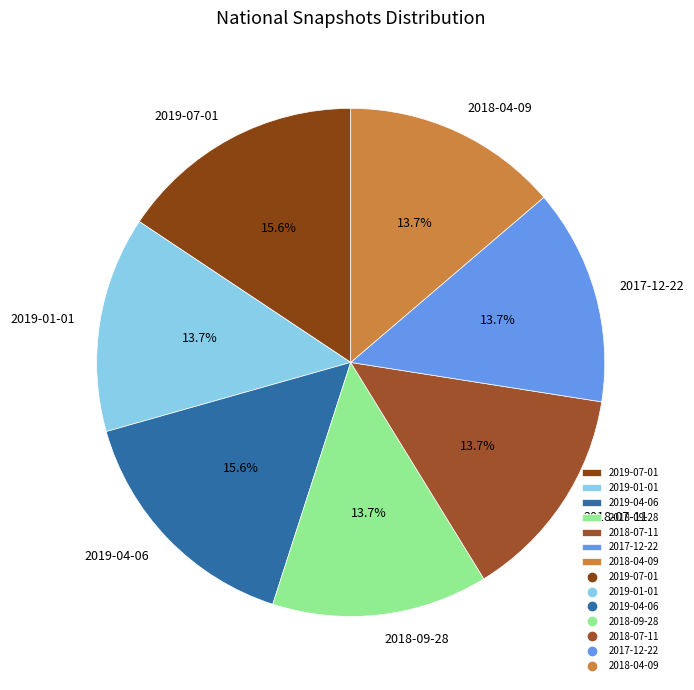

Is there a majority slice in this chart?

No